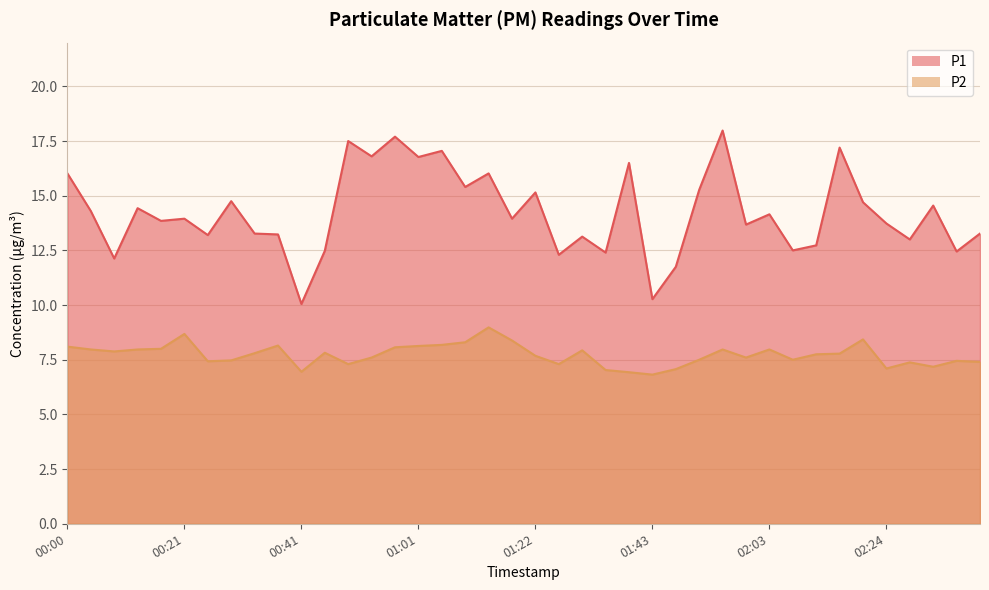

List the series in order of their overall mean, lowest first.

P2, P1